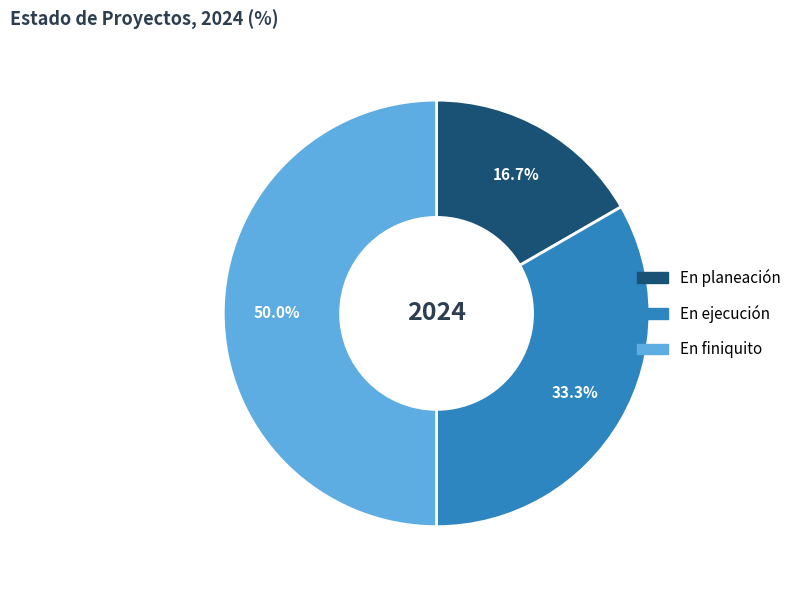

How many segments does this pie chart have?

3